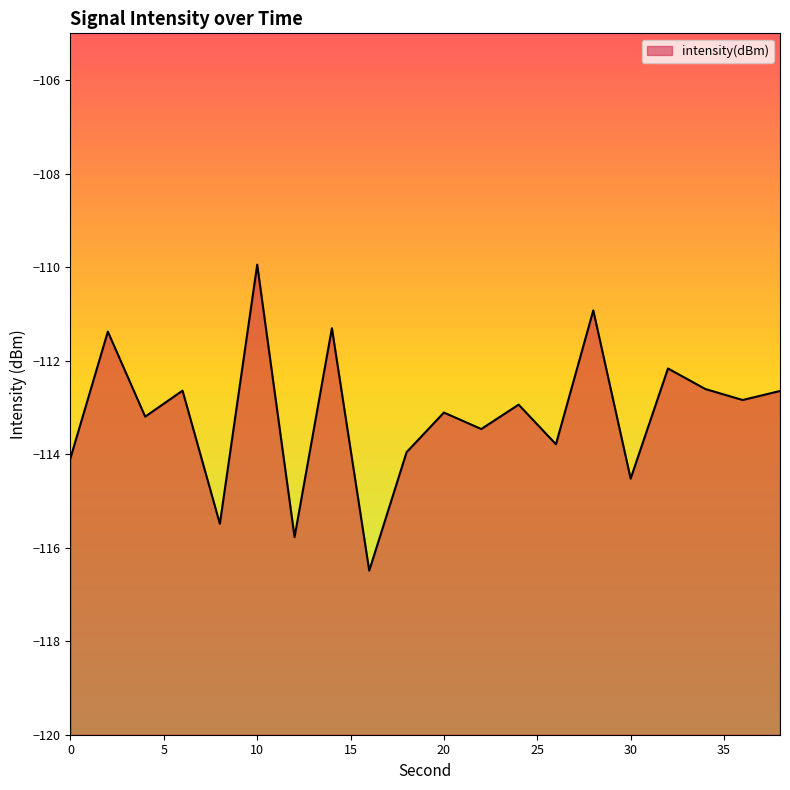

Which category has the highest value across all series?

10